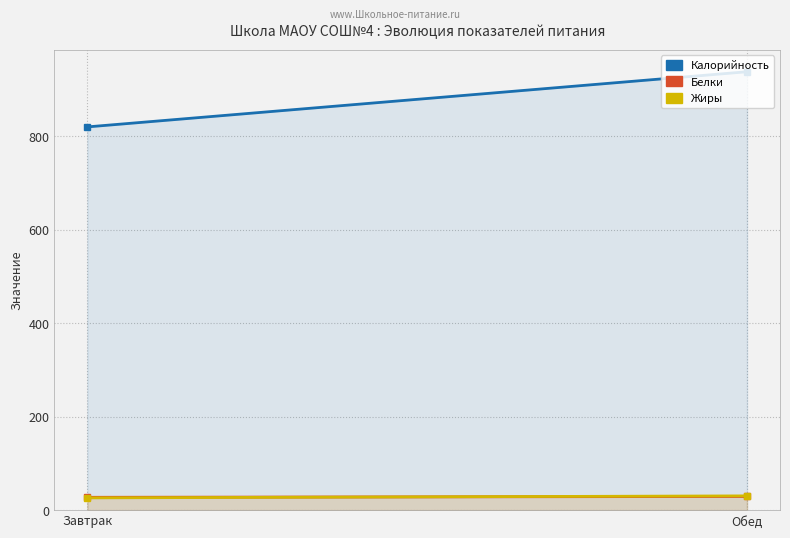

What is the sum of all Белки values?

56.7